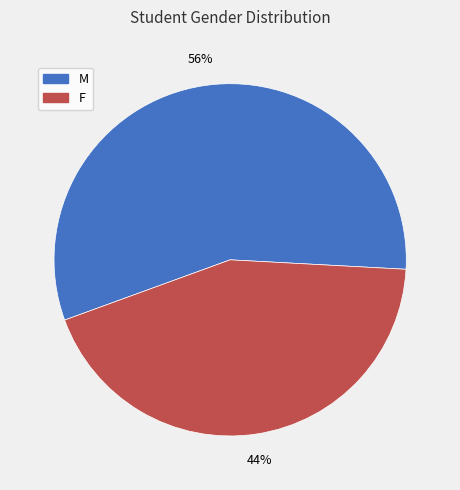

Do M and F together represent more than half of the pie?

Yes